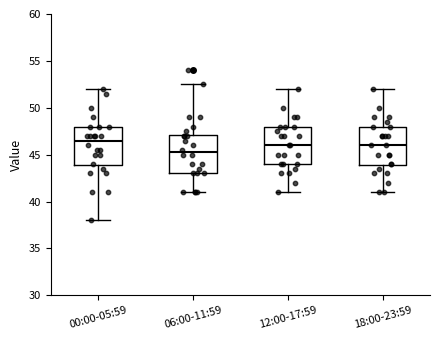

Where does the median line of the box for 06:00-11:59 sit on the y-axis? The values are not printed on the chart, so give them approximately, as read against the axis.

45.5